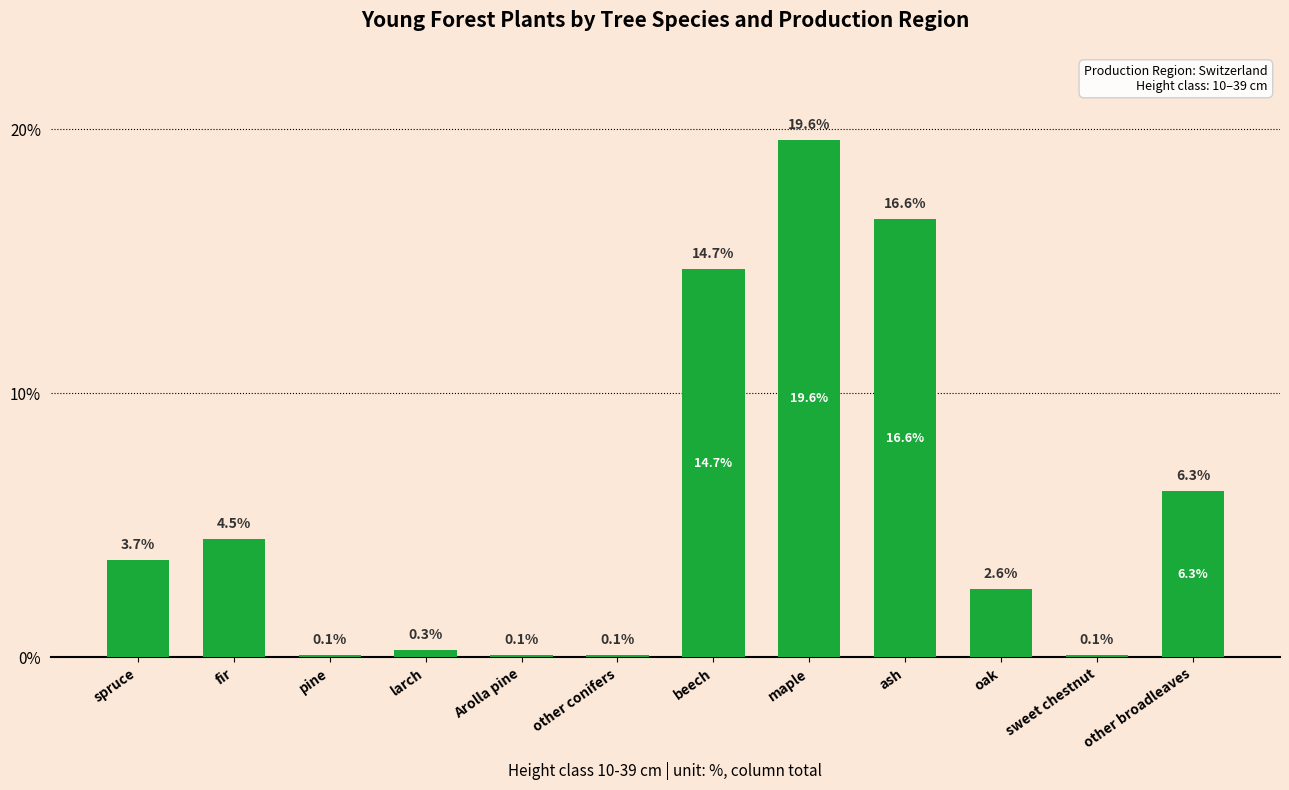

The chart shows a value of 0.1 at pine. True or false?

True